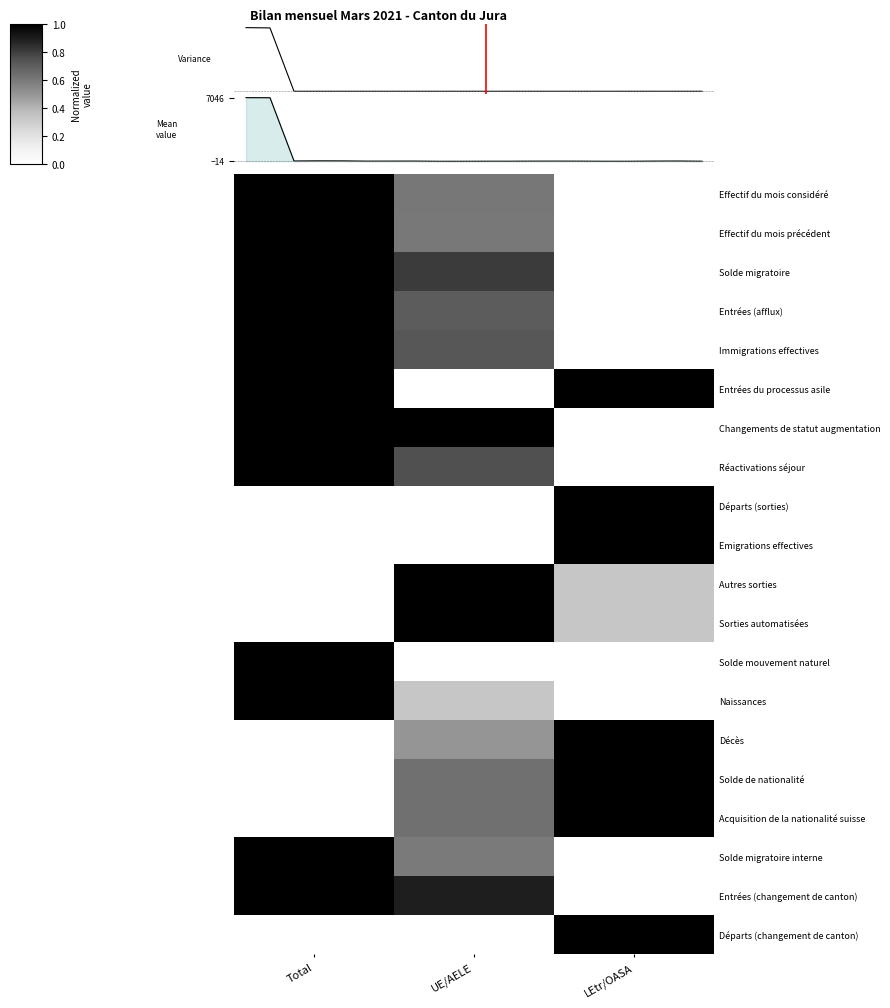

At which category does the chart reach its minimum across all series?

LEtr/OASA